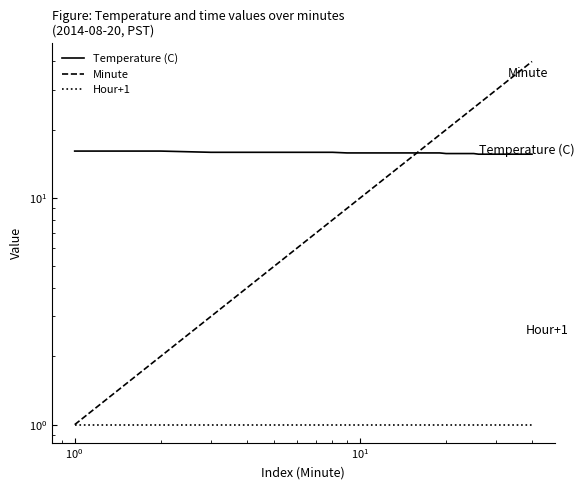

True or false: Hour+1 has more than 2 points higher than both neighbors.

False